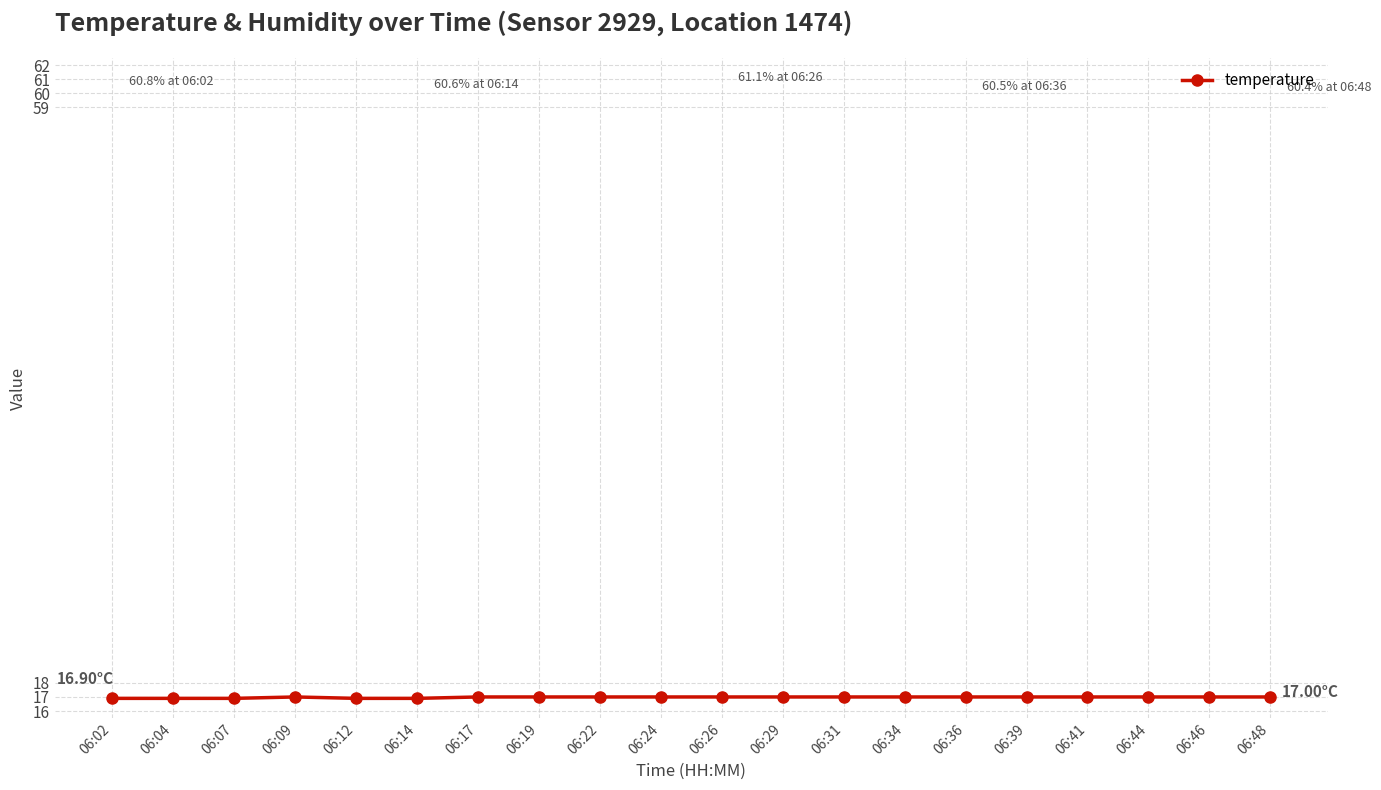

Approximately how many times larger is the value at 06:24 compared to 06:19?

1.0